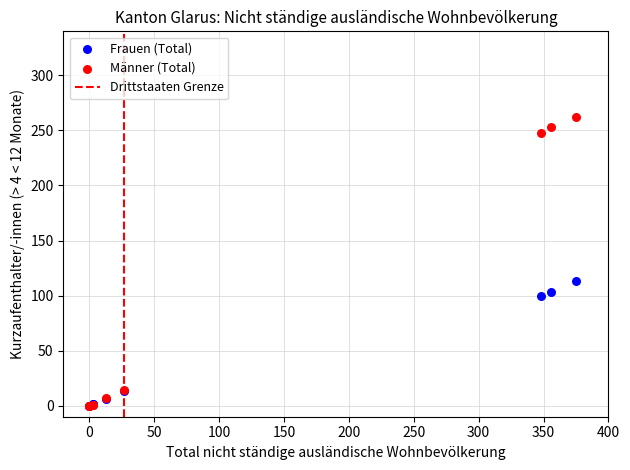

Which series reaches the maximum Y coordinate?

Männer (Total)